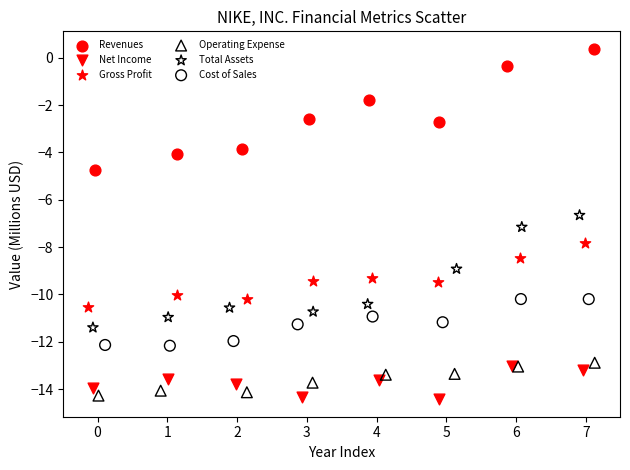

Which series reaches the maximum Y coordinate?

Revenues